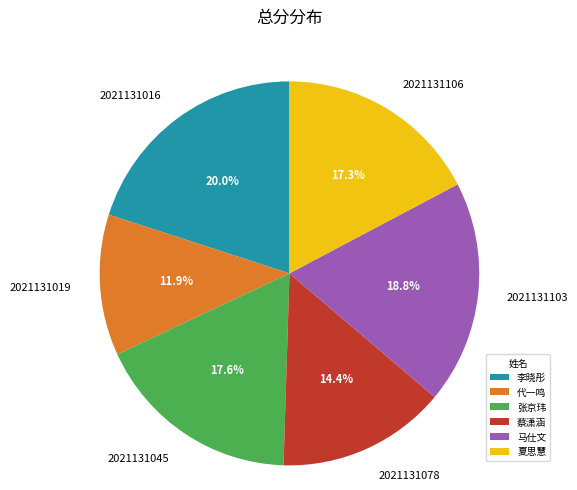

Is there any slice that represents more than half of the pie?

No